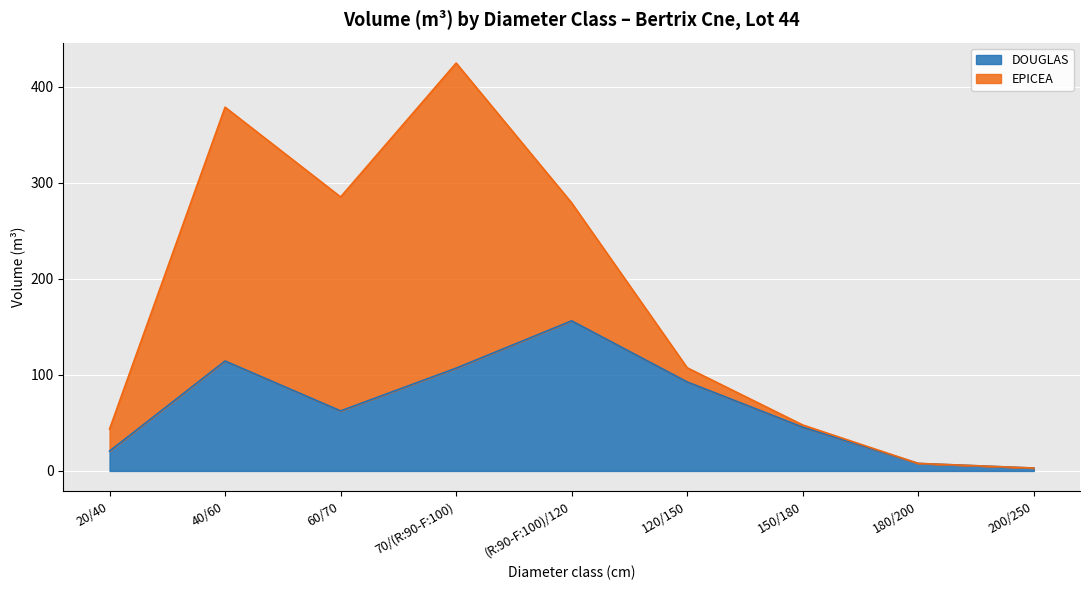

Which category has the lowest value across all series?

200/250